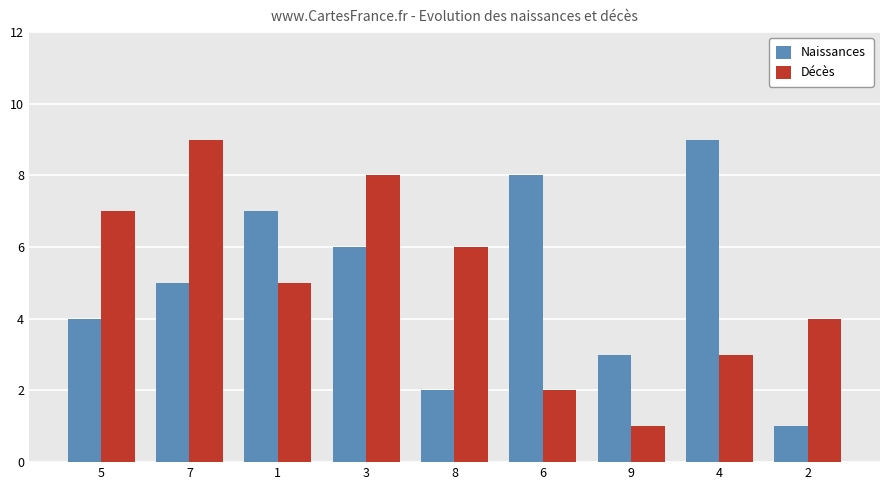

Which category has the lowest value in the Décès series?

9